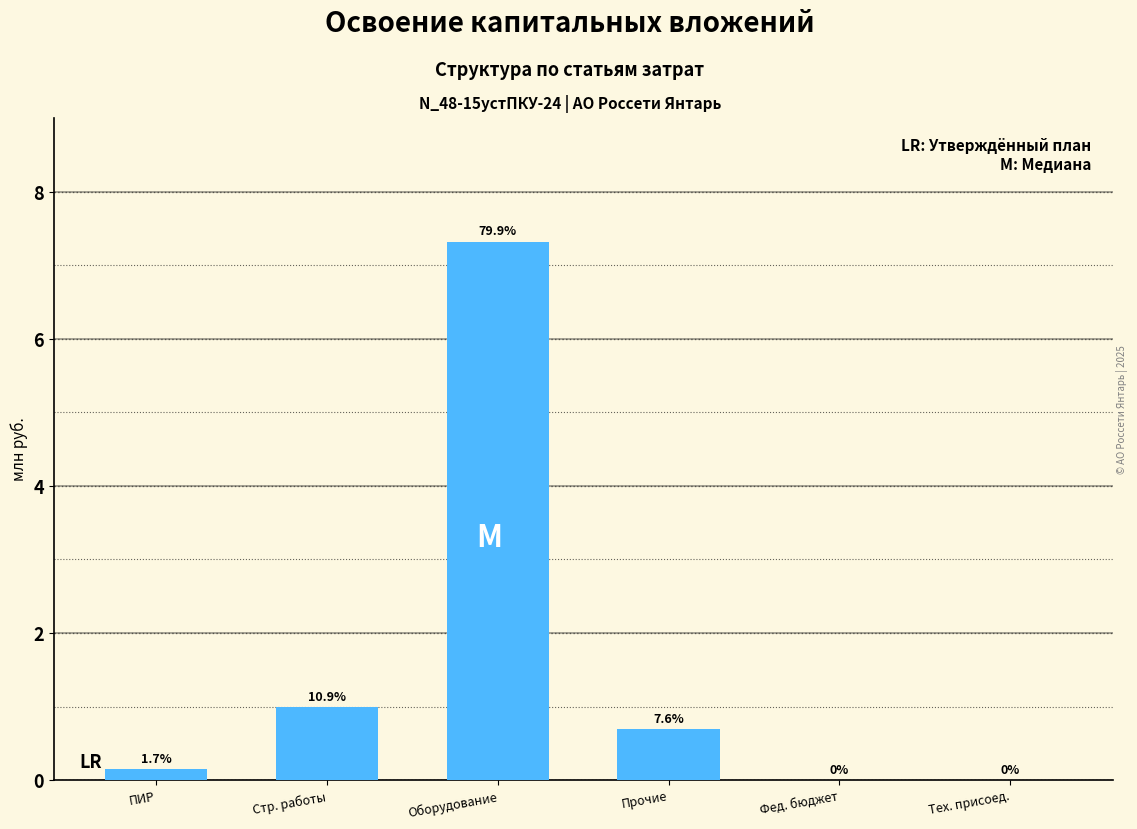

Which has a higher value, Стр. работы or Фед. бюджет?

Стр. работы